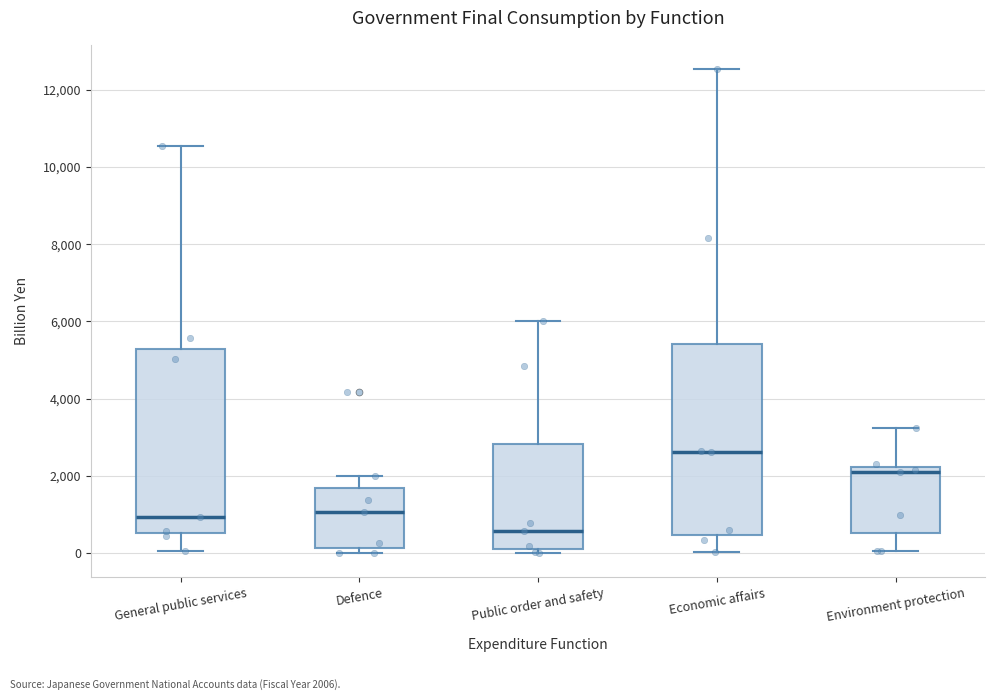

Reading left to right, read every box against the y-axis: the position of its median line, the range the box covers, and the ends of its whiskers. The values are not printed on the chart, so give them approximately, as read against the axis.

General public services: median 1000, box 600 to 5200, whiskers 0 to 10600
Defence: median 1000, box 200 to 1600, whiskers 0 to 2000
Public order and safety: median 600, box 0 to 2800, whiskers 0 (just below the box's lower edge) to 6000
Economic affairs: median 2600, box 400 to 5400, whiskers 0 to 12600
Environment protection: median 2000, box 600 to 2200, whiskers 0 to 3200